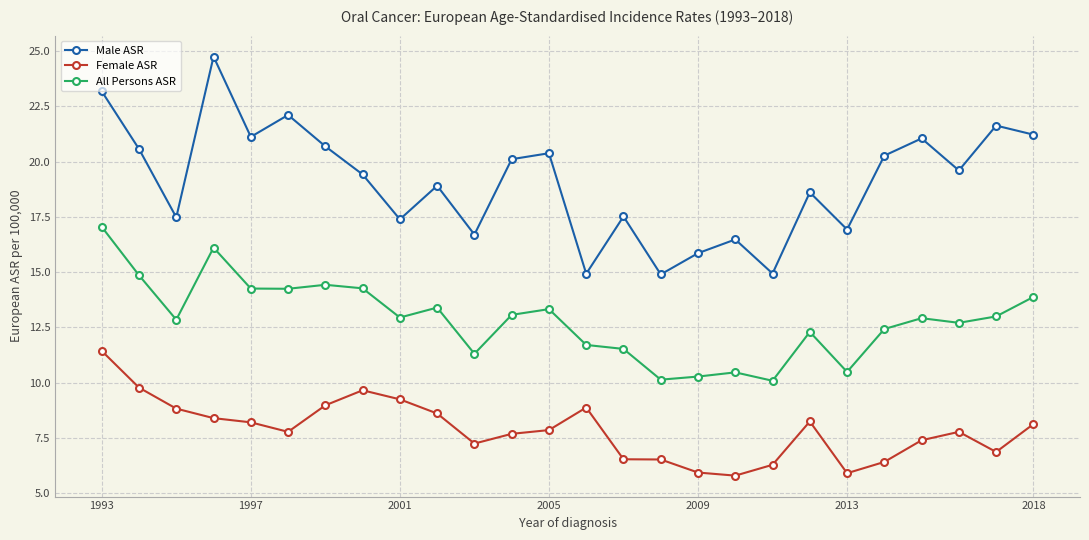

True or false: Female ASR has more than 2 interior local peaks.

True